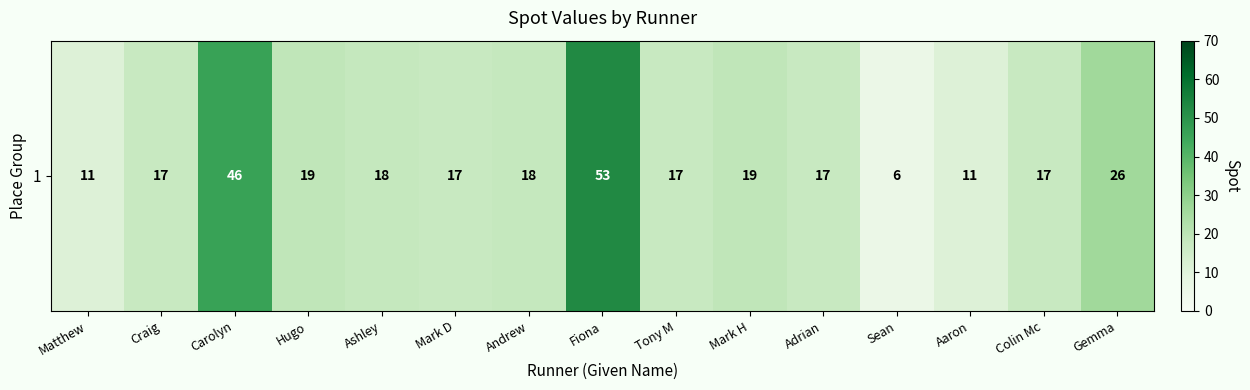

What is the sum of all values?

312